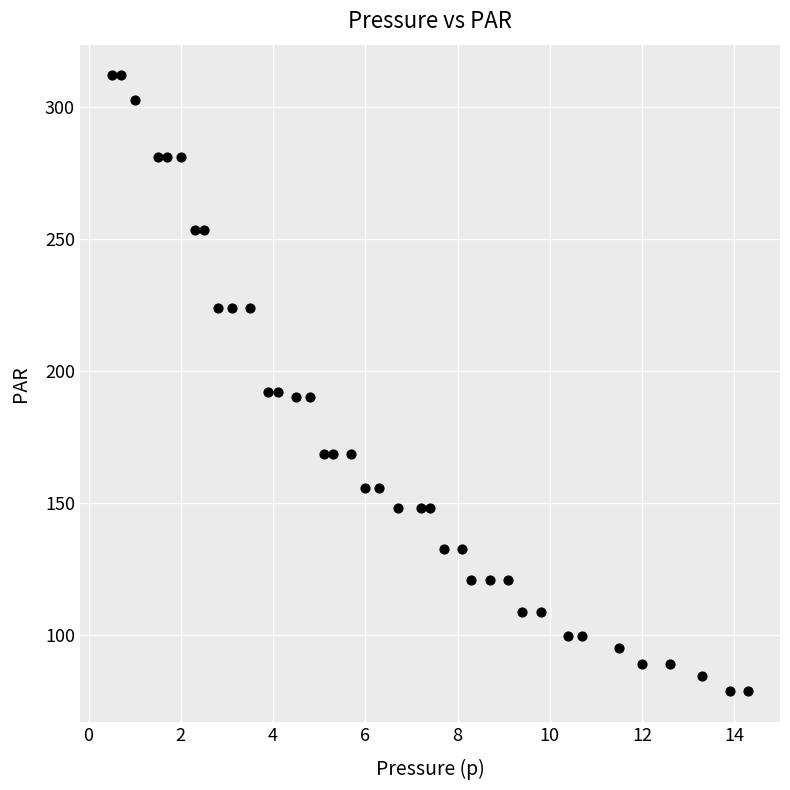

What is the range of X values (max minus min)?

13.8